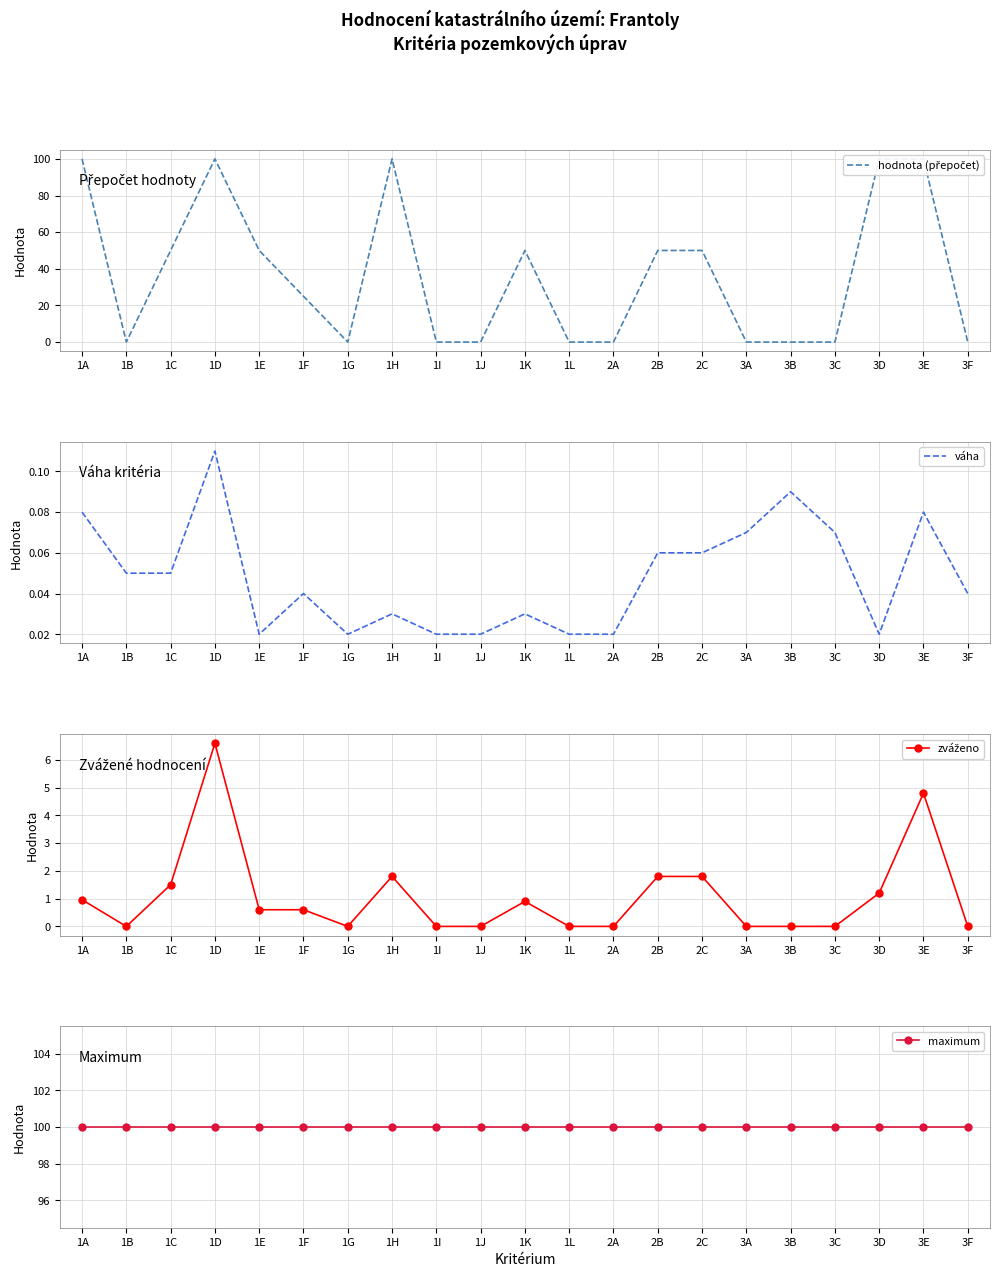

At how many categories does at least one series exceed 60?

21